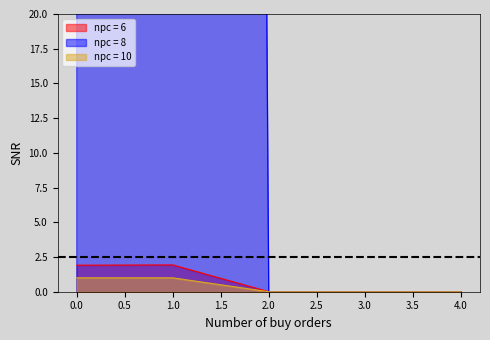

What is the spread (max minus min) of values at 0?

202.0